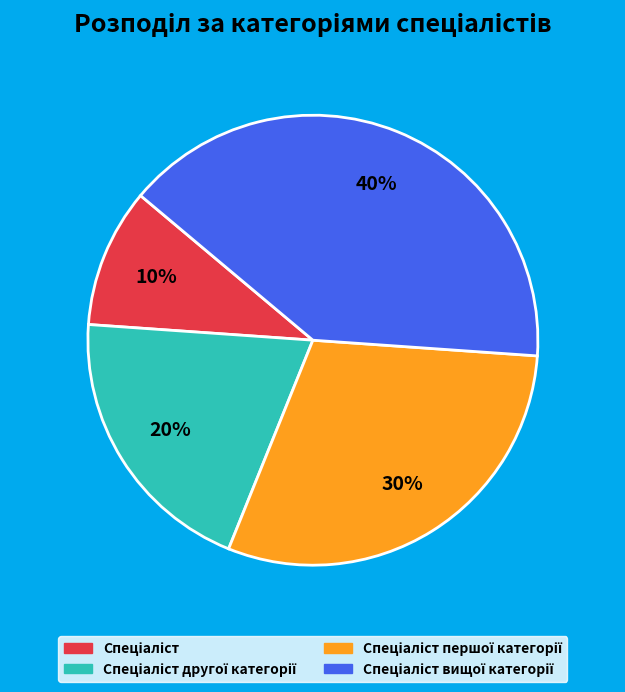

Is there any slice that represents more than half of the pie?

No